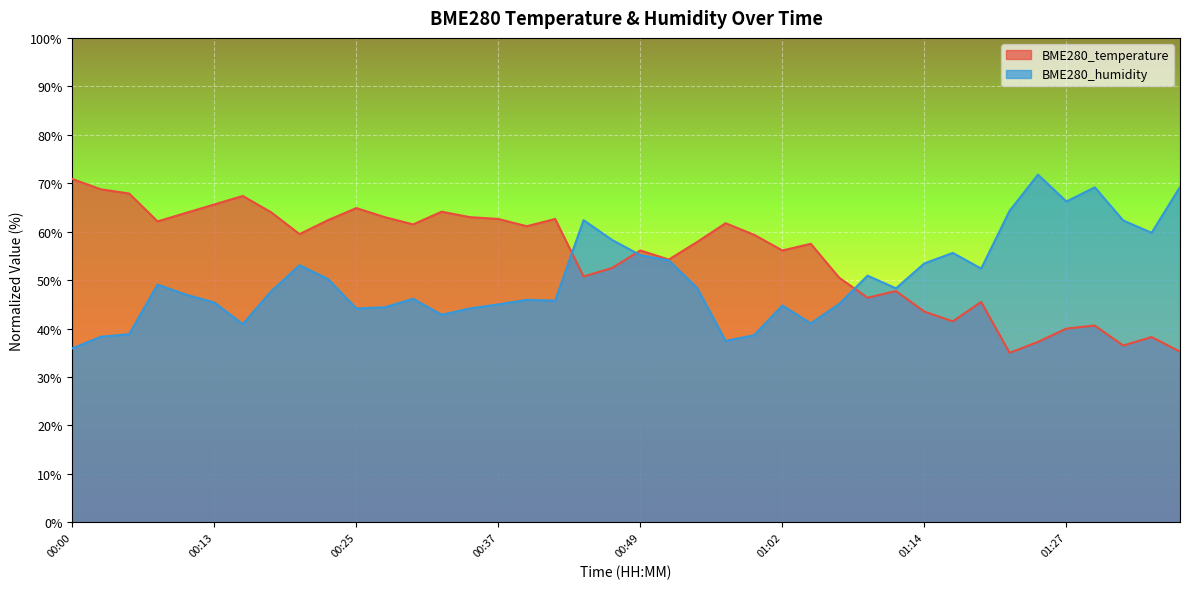

Rank the series by their maximum value, from highest to lowest.

BME280_humidity, BME280_temperature